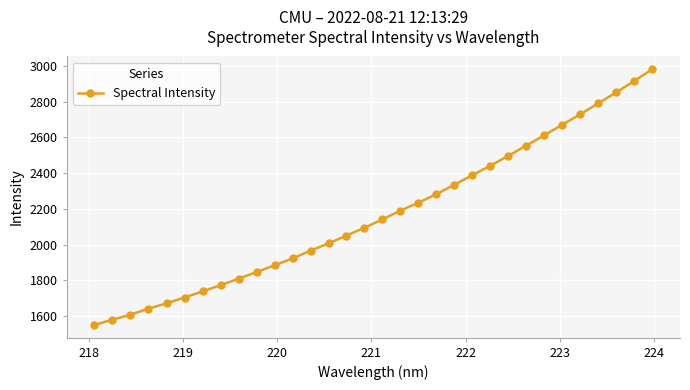

True or false: there are more than 2 points higher than both neighbors.

False